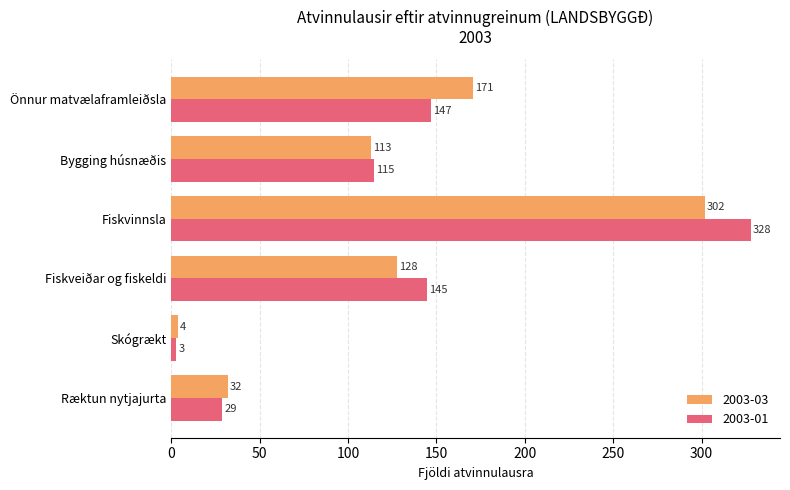

What is the maximum value shown in the chart?

328